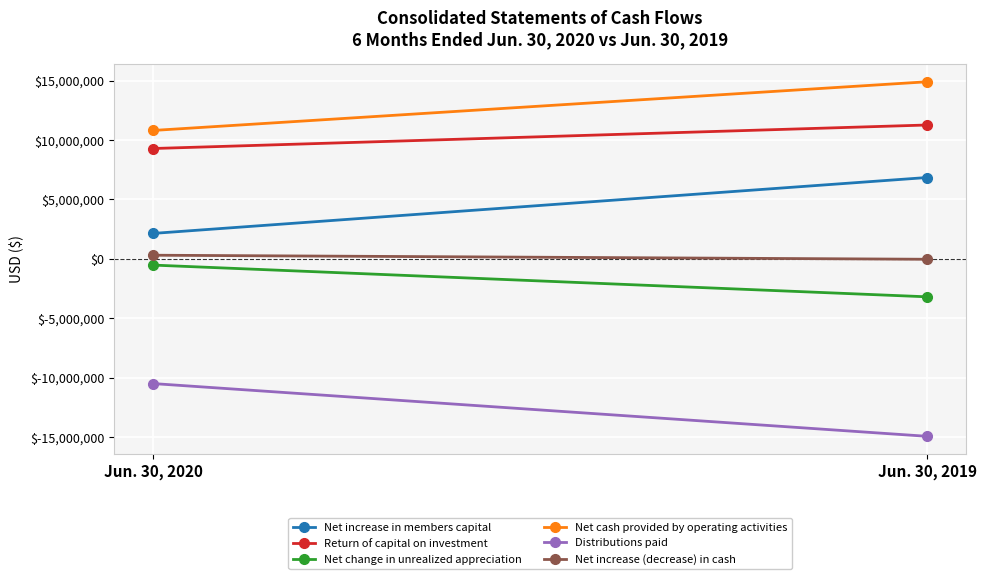

Which series has the largest total across all categories?

Net cash provided by operating activities